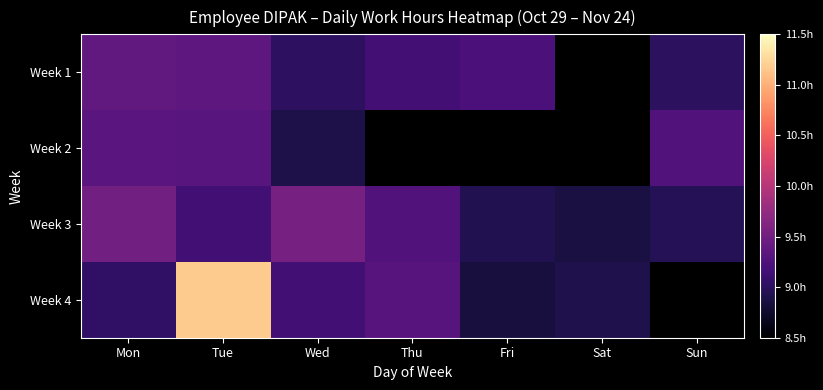

At which label does Week 1 reach its peak?

Mon